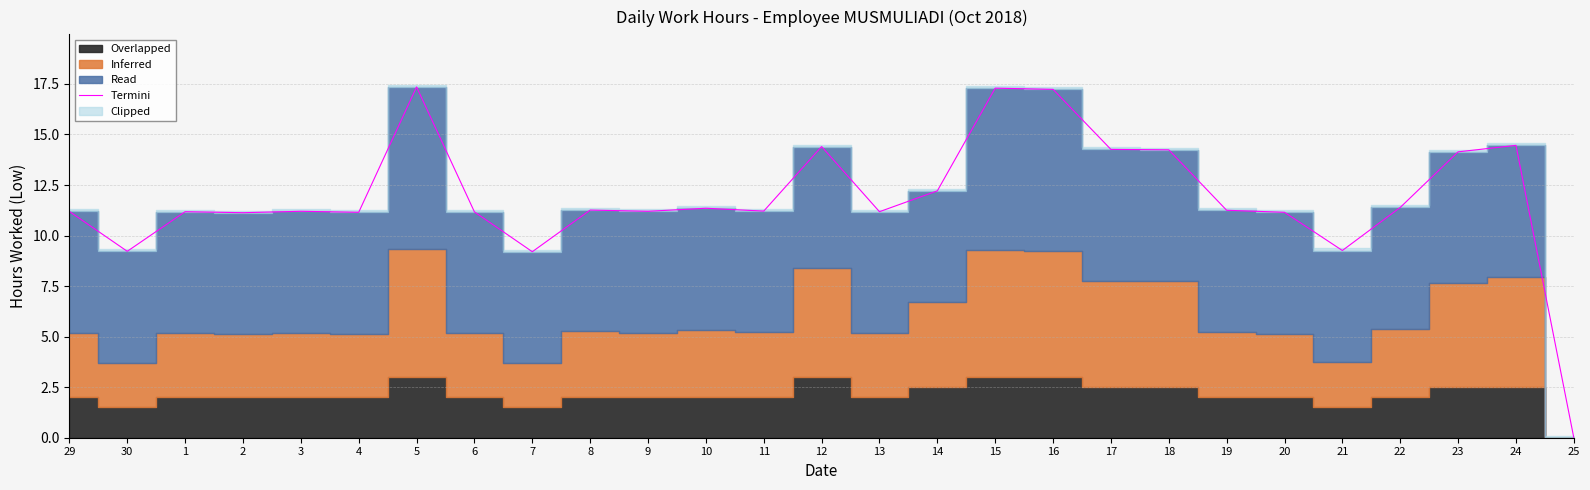

Where is the data nearest to the value 8?

7